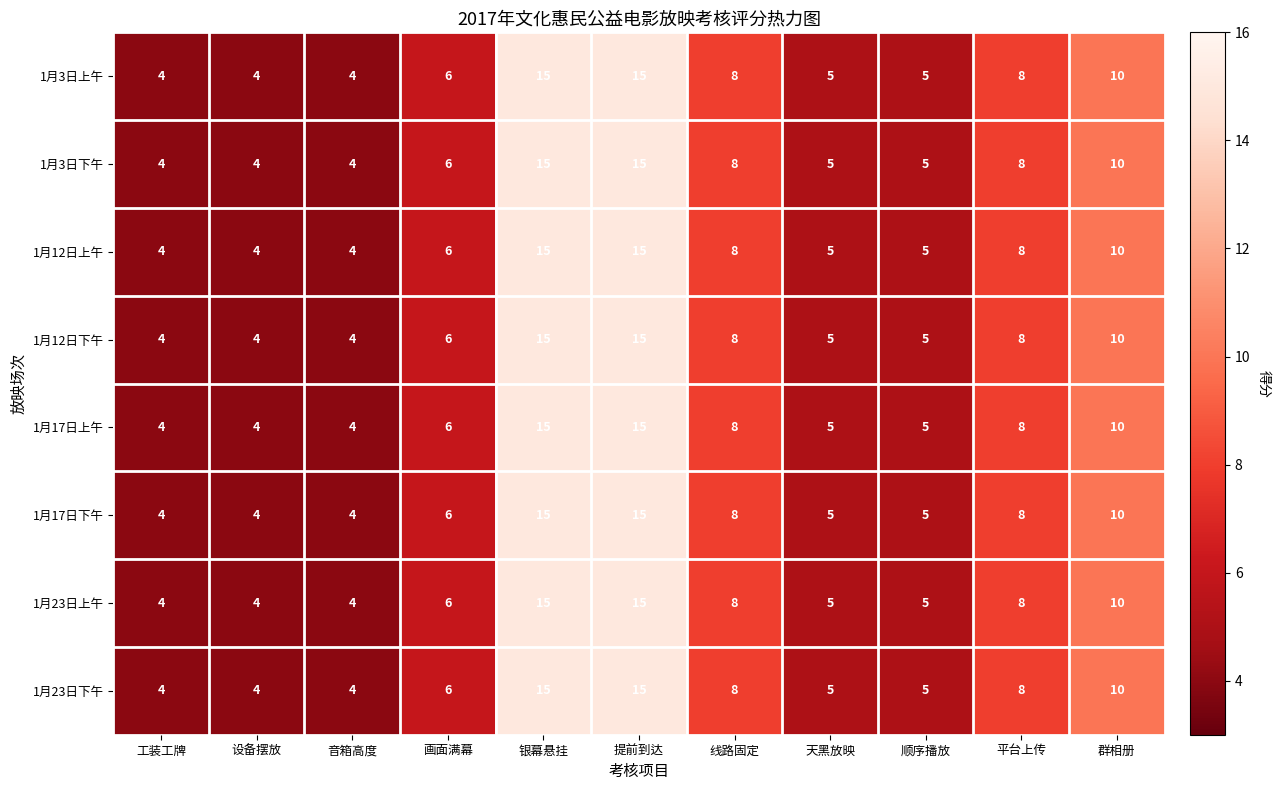

What is the sum of all 1月23日下午 values?

84